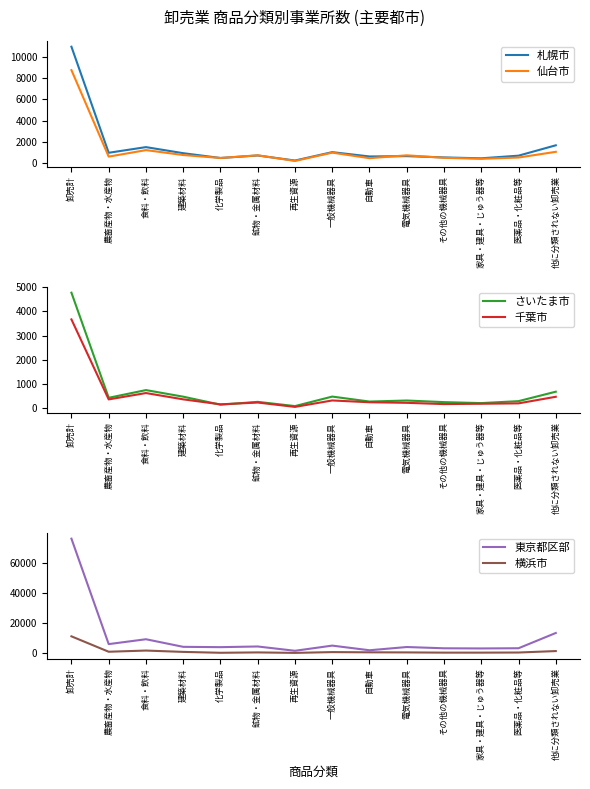

True or false: 横浜市 and 千葉市 cross at least once.

False